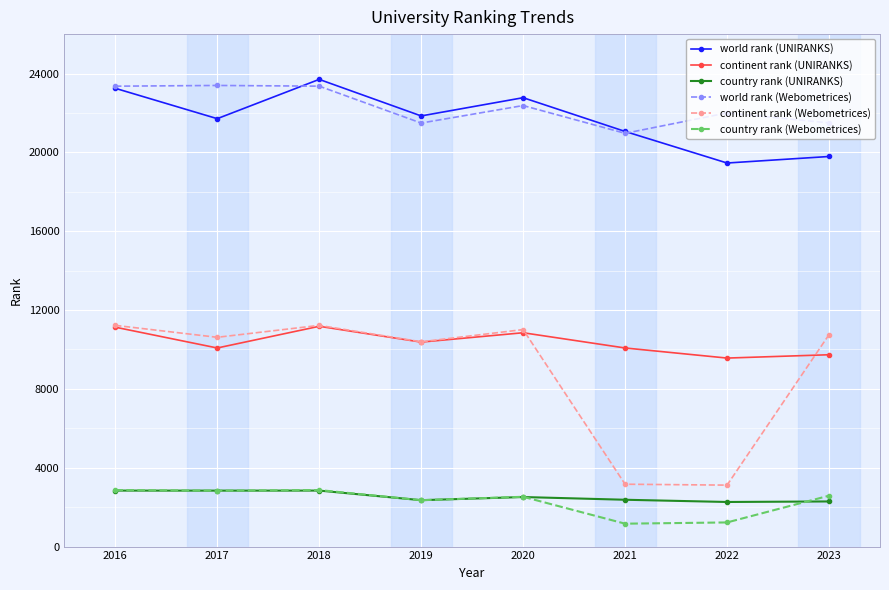

What is the difference between the maximum and minimum values in the country rank (Webometrices) series?

1706